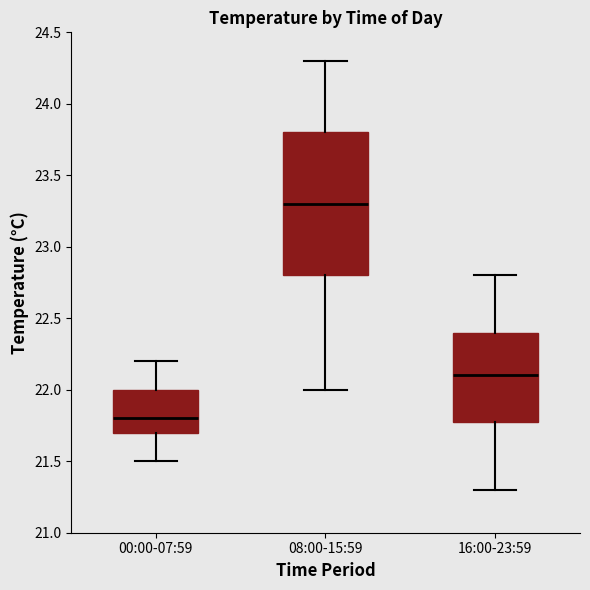

Reading left to right, read every box against the y-axis: the position of its median line, the range the box covers, and the ends of its whiskers. The values are not printed on the chart, so give them approximately, as read against the axis.

00:00-07:59: median 21.8, box 21.7 to 22.0, whiskers 21.5 to 22.2
08:00-15:59: median 23.3, box 22.8 to 23.8, whiskers 22.0 to 24.3
16:00-23:59: median 22.1, box 21.8 to 22.4, whiskers 21.3 to 22.8